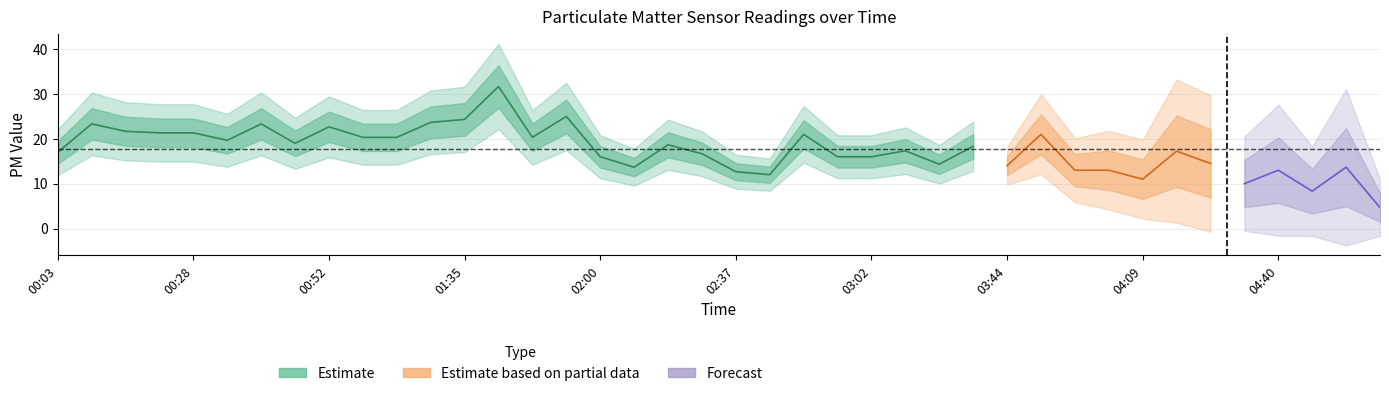

What is the difference between the second highest and second lowest values in the PMS_P1 series?

14.3